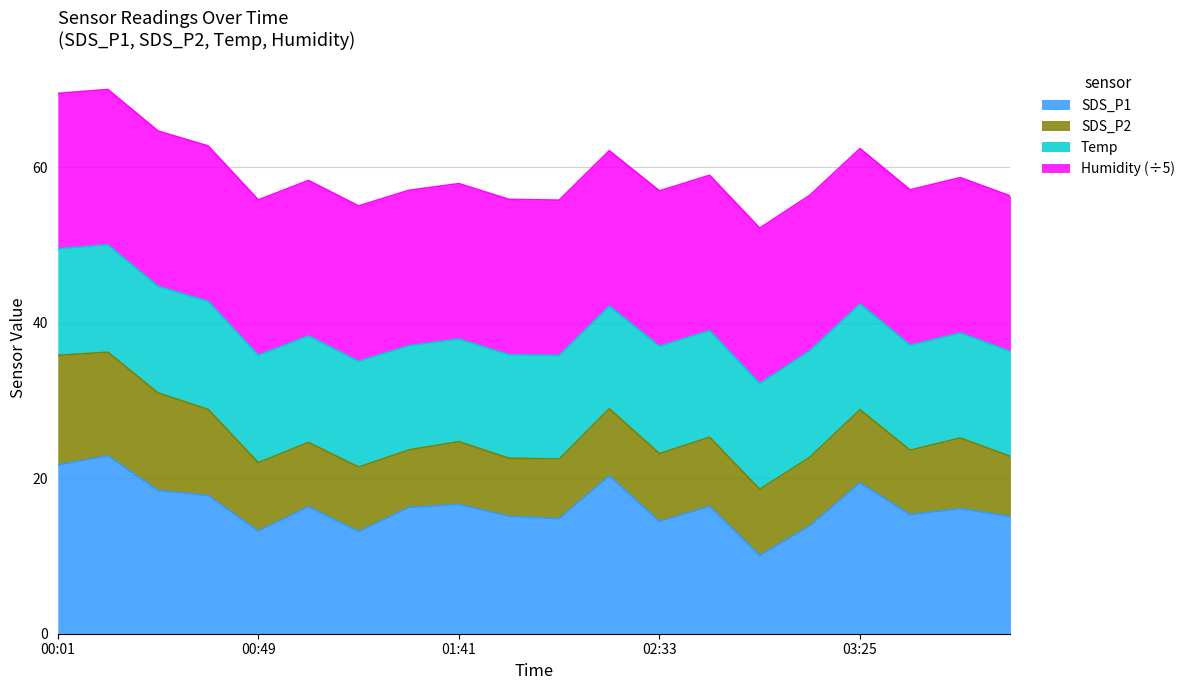

What is the difference between the SDS_P1 values at 03:38 and 00:49?

2.1